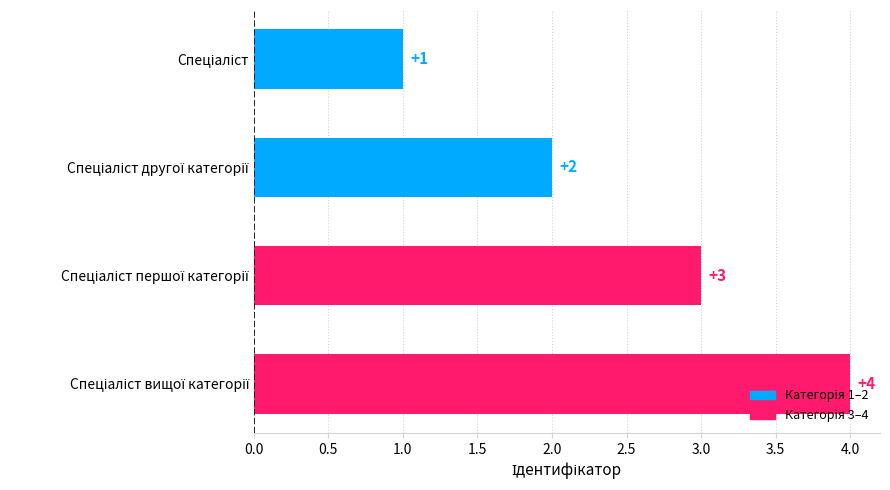

What is the sum of all values?

10